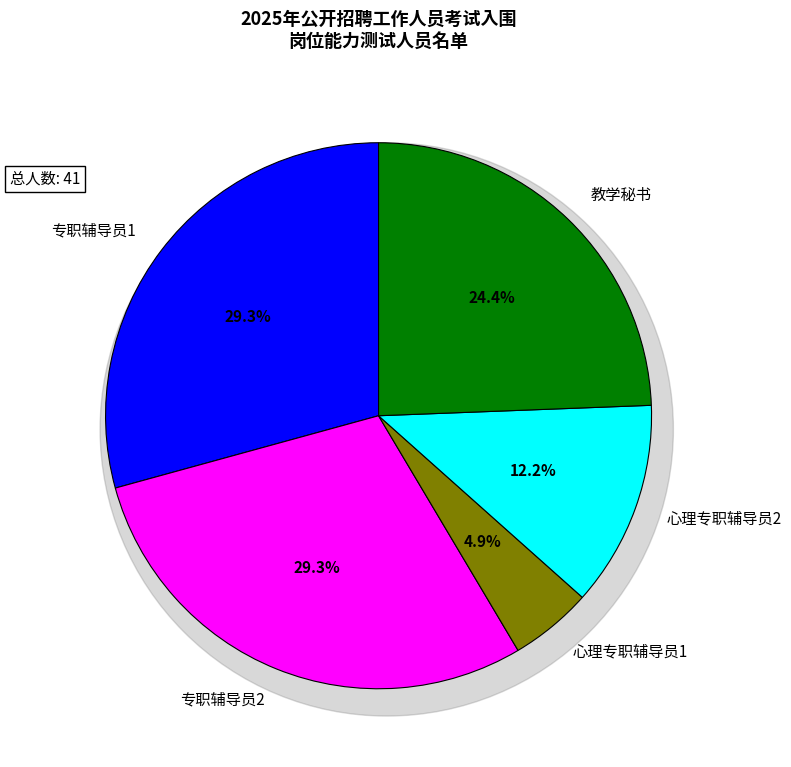

Does any single category account for the majority?

No